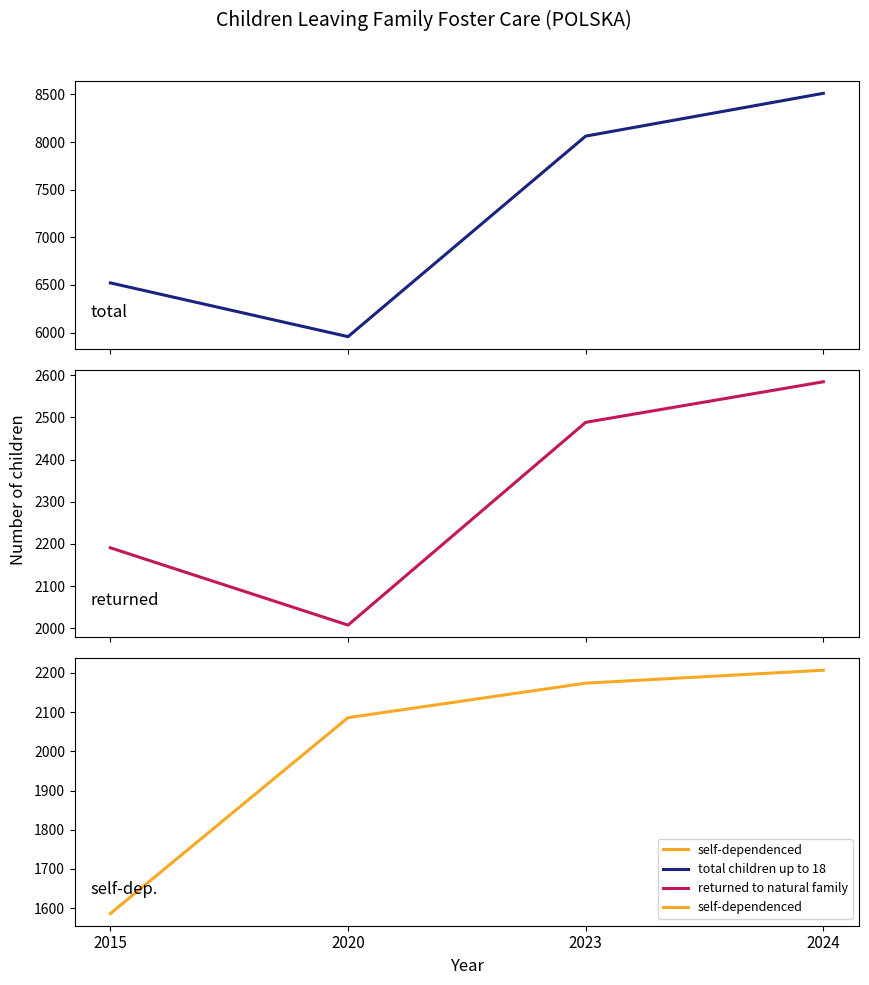

At 2024, list the series in order from smallest to largest.

self-dependenced, returned to natural family, total children up to 18